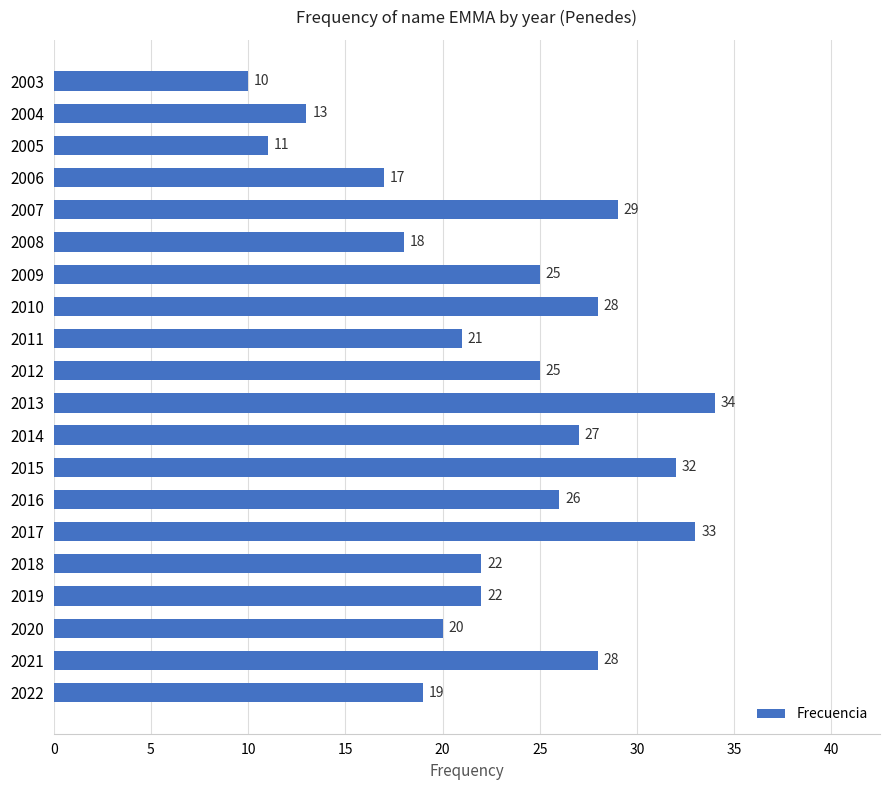

True or false: the data shows 13 at 2004.

True